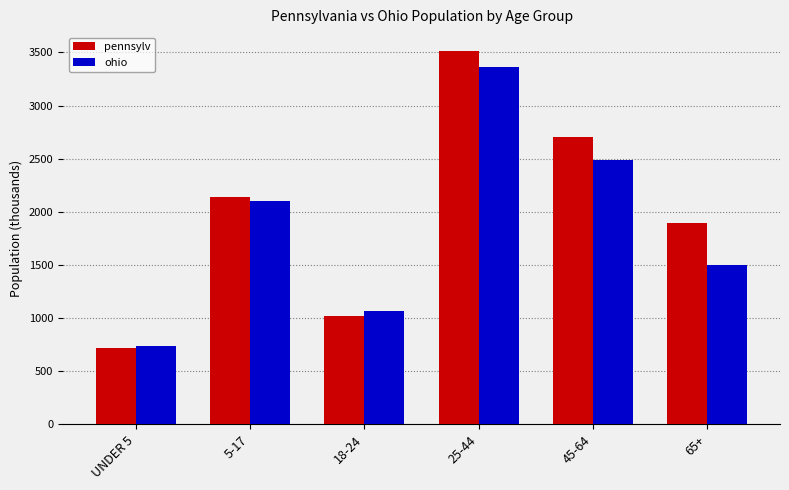

Where is pennsylv nearest to the value 2118?

5-17